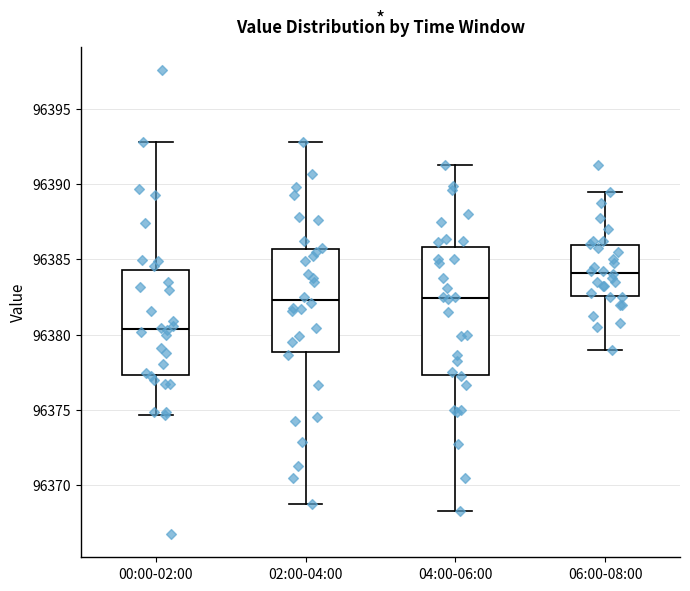

Which box is the tallest, from its lower edge to its upper edge?

04:00-06:00